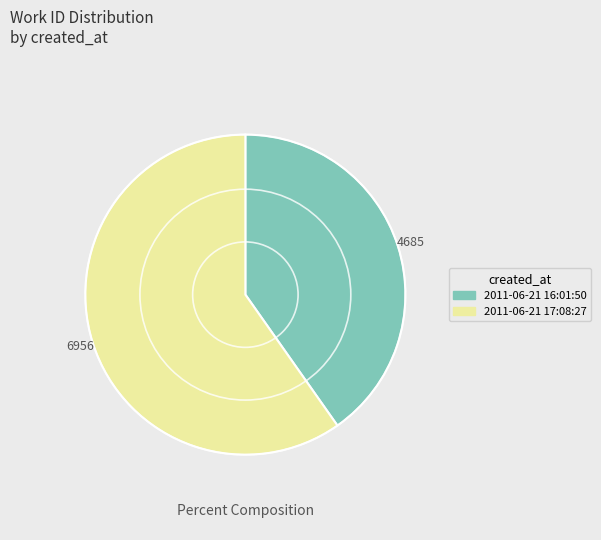

Is there a majority slice in this chart?

Yes